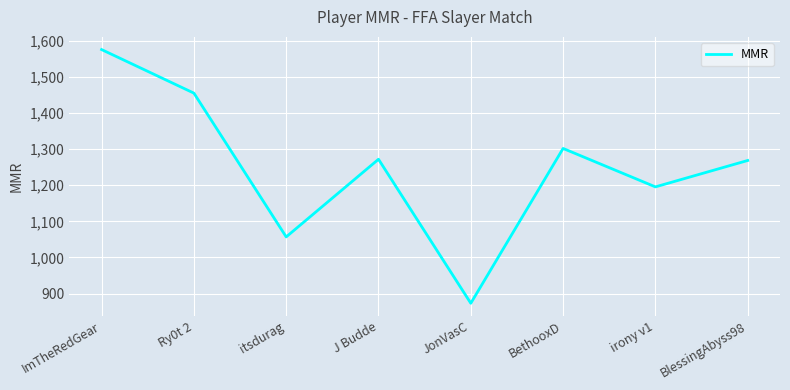

At which label is the value closest to 1224?

irony v1